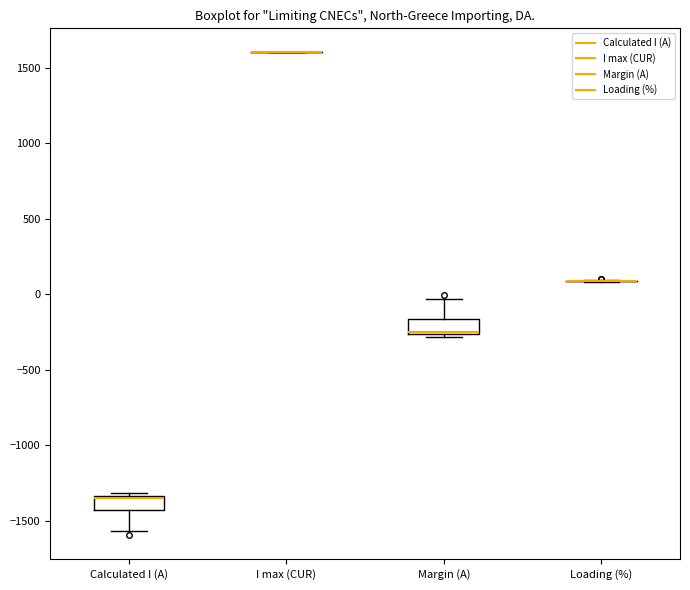

Reading left to right, read every box against the y-axis: the position of its median line, the range the box covers, and the ends of its whiskers. The values are not printed on the chart, so give them approximately, as read against the axis.

Calculated I (A): median -1350 (drawn on the box's upper edge), box -1450 to -1350, whiskers -1550 to -1300
I max (CUR): box collapsed to a line at 1600, whiskers 1600 to 1600
Margin (A): median -250 (drawn on the box's lower edge), box -250 to -150, whiskers -300 to -50
Loading (%): box collapsed to a line at 100, whiskers 100 to 100